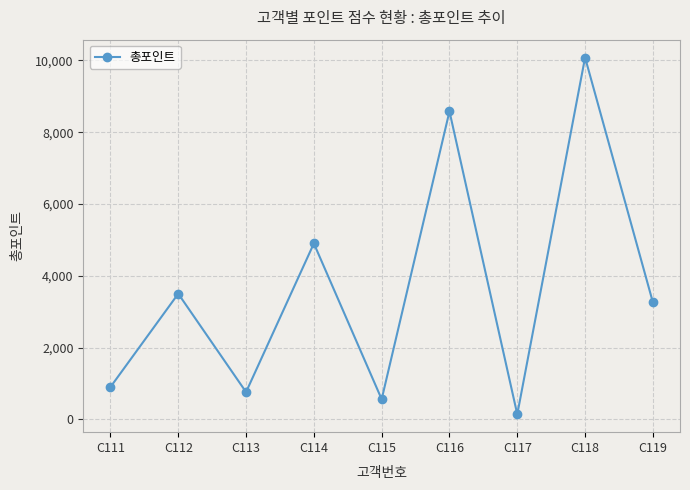

What is the difference between the maximum and minimum values?

9940